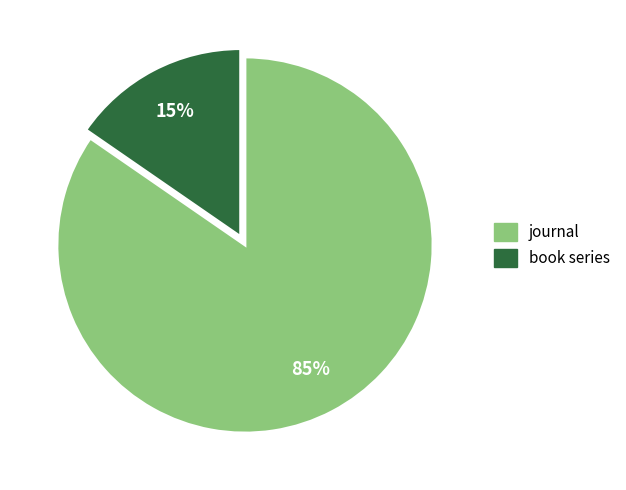

To the nearest percent, what is the combined percentage of journal and book series?

100%